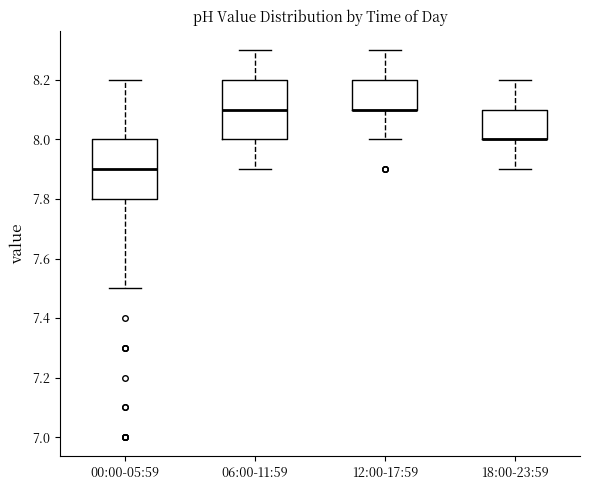

Reading left to right, read every box against the y-axis: the position of its median line, the range the box covers, and the ends of its whiskers. The values are not printed on the chart, so give them approximately, as read against the axis.

00:00-05:59: median 7.9, box 7.8 to 8.0, whiskers 7.5 to 8.2
06:00-11:59: median 8.1, box 8.0 to 8.2, whiskers 7.9 to 8.3
12:00-17:59: median 8.1 (drawn on the box's lower edge), box 8.1 to 8.2, whiskers 8.0 to 8.3
18:00-23:59: median 8.0 (drawn on the box's lower edge), box 8.0 to 8.1, whiskers 7.9 to 8.2